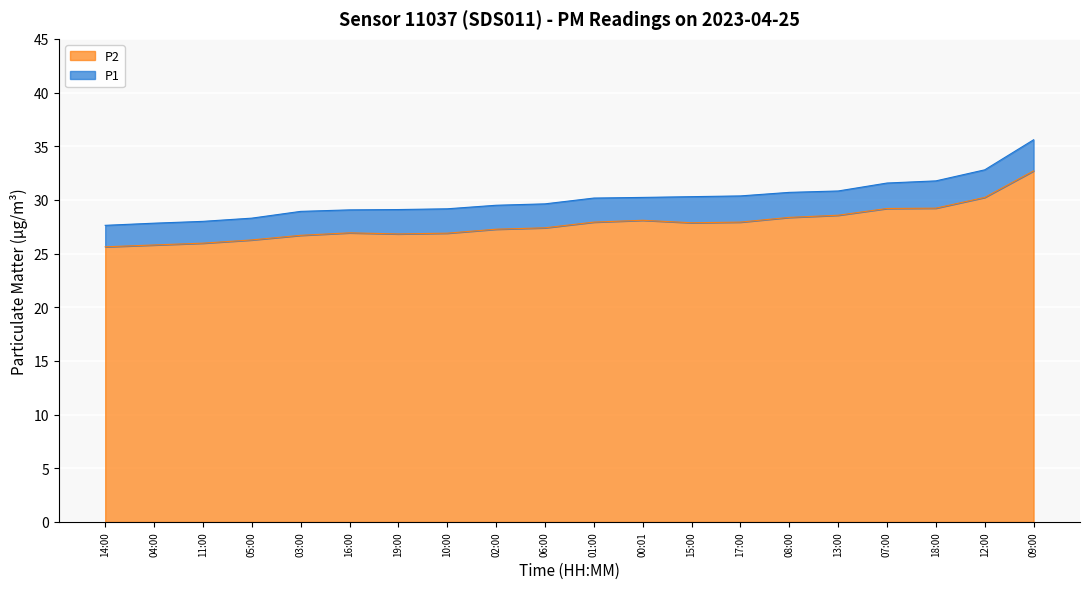

The value of P2 at 05:00 is 36.2. True or false?

False